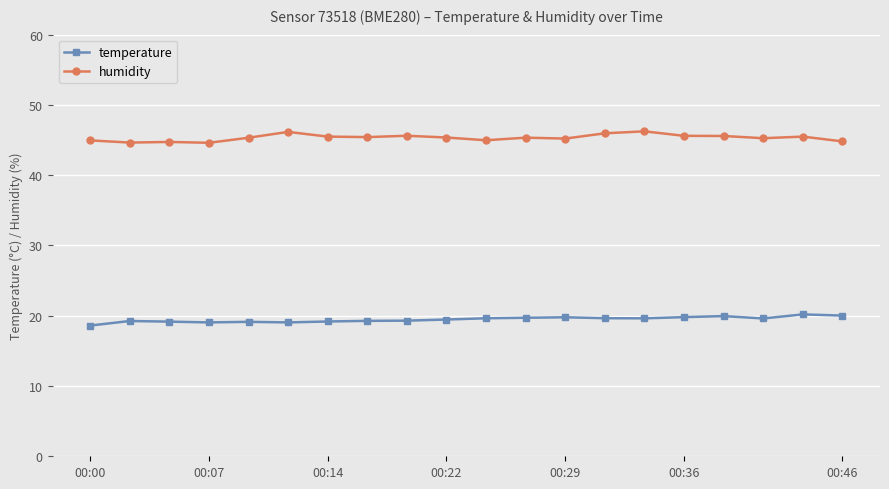

Count the number of categories in the chart.

20